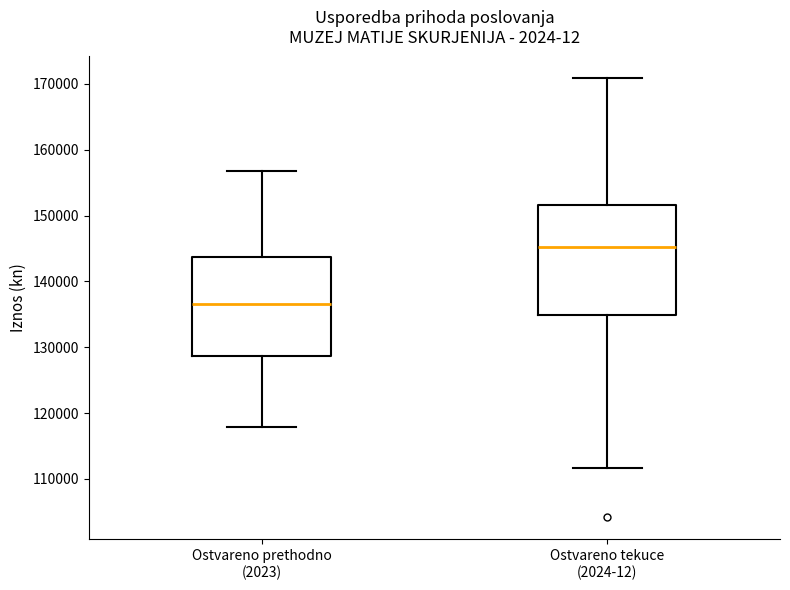

Reading left to right, read every box against the y-axis: the position of its median line, the range the box covers, and the ends of its whiskers. The values are not printed on the chart, so give them approximately, as read against the axis.

Ostvareno prethodno (2023): median 137000, box 129000 to 144000, whiskers 118000 to 157000
Ostvareno tekuce (2024-12): median 145000, box 135000 to 152000, whiskers 112000 to 171000